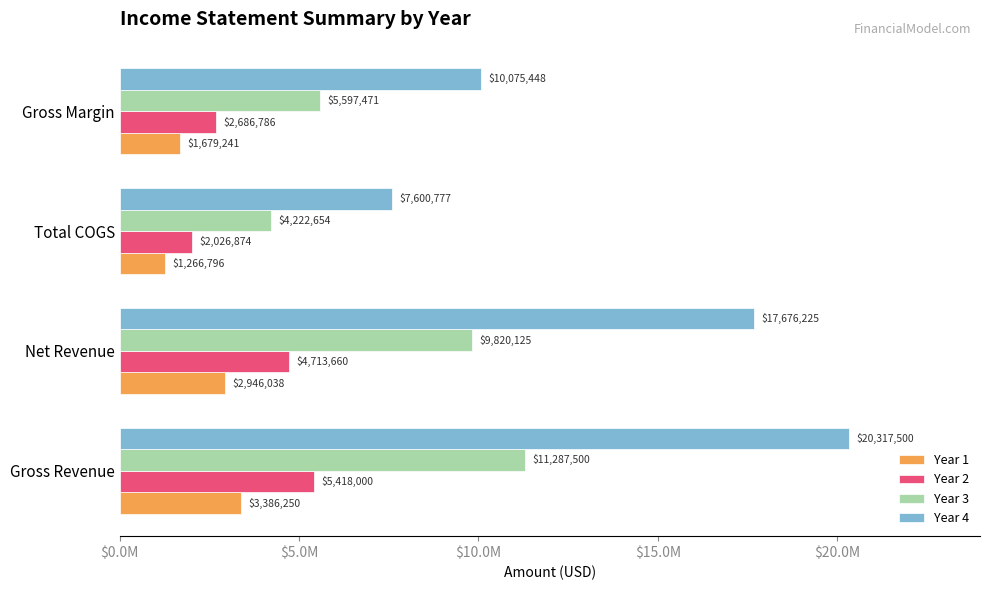

Which series has the largest total across all categories?

Year 4